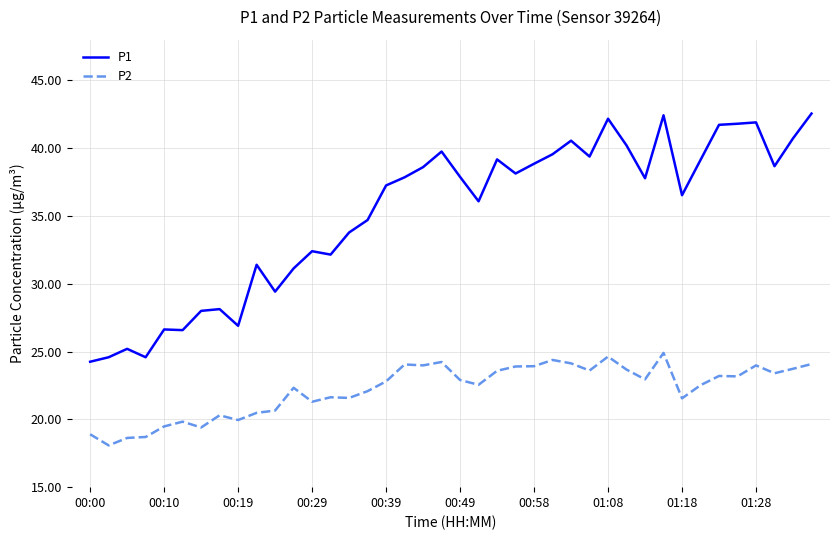

Which series has the largest range (max minus min)?

P1